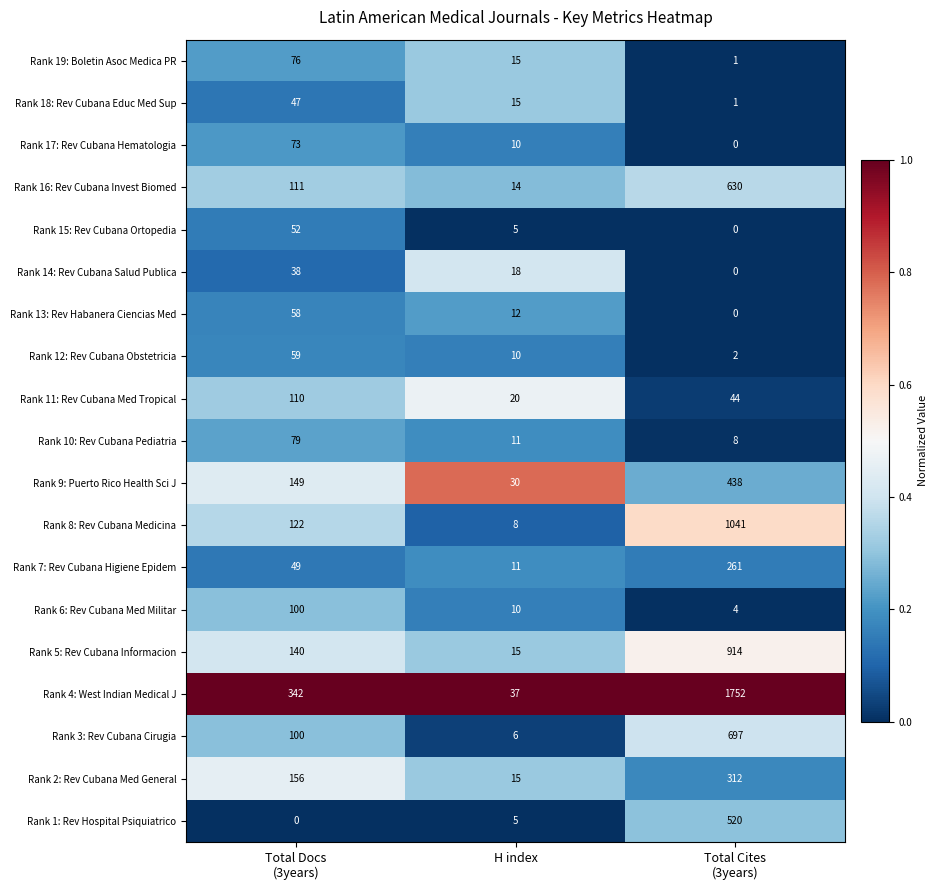

At how many categories does at least one series exceed 0?

3